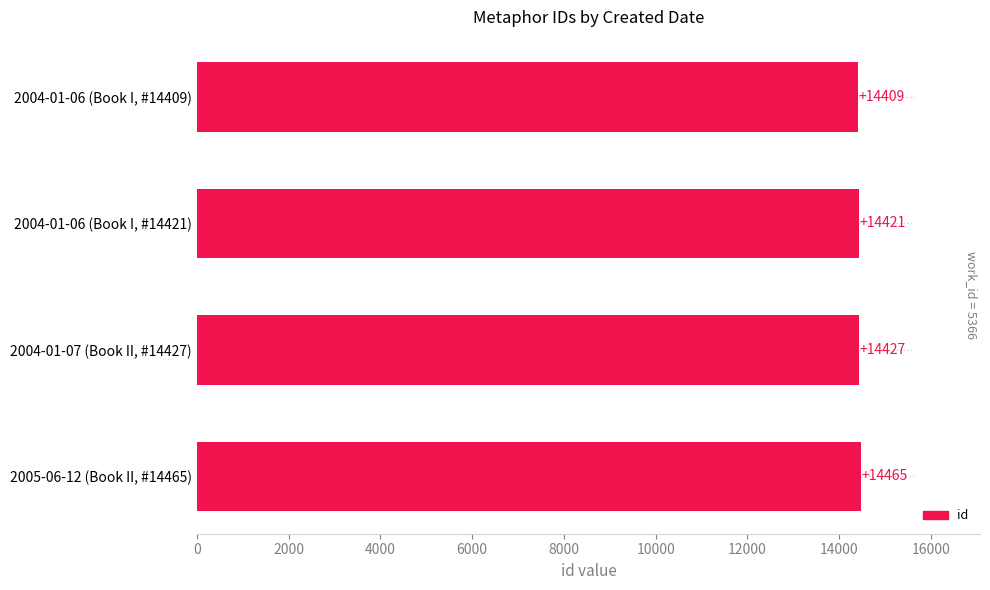

What is the change in value from 2004-01-06 (Book I, #14409) to 2005-06-12 (Book II, #14465)?

+56